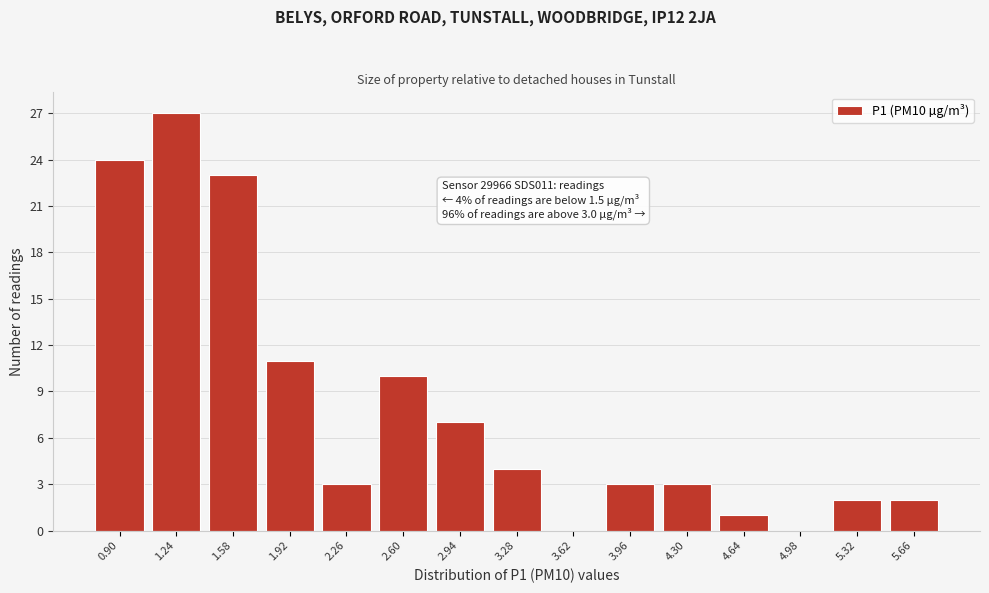

Reading left to right, extract all data points from this chart.

0.90=24	1.24=27	1.58=23	1.92=11	2.26=3	2.60=10	2.94=7	3.28=4	3.62=0	3.96=3	4.30=3	4.64=1	4.98=0	5.32=2	5.66=2